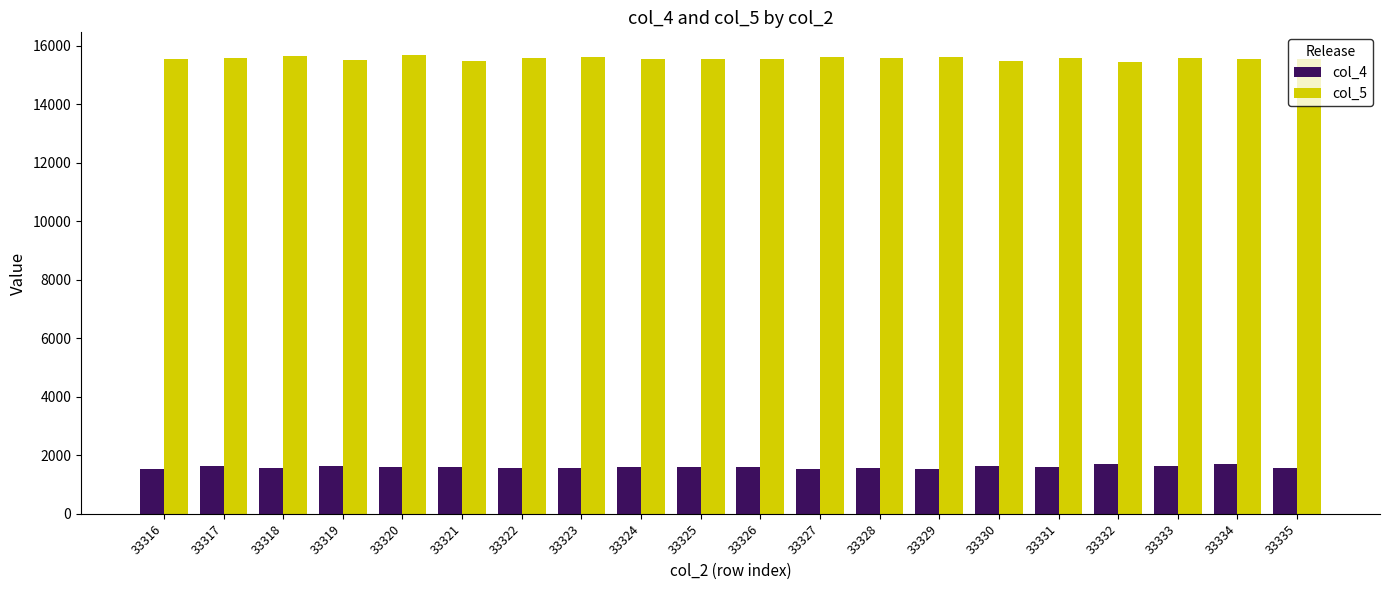

What is the value of the col_5 bar at the 12th from the left?

15605